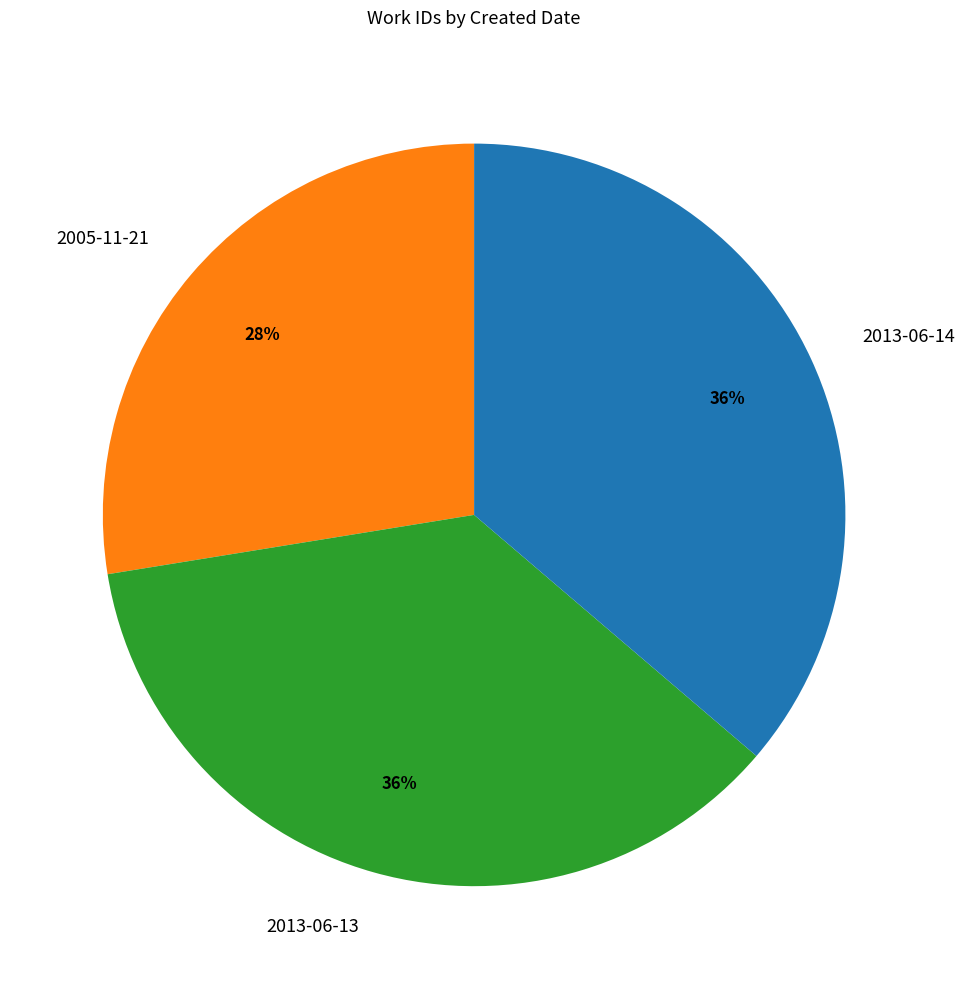

Is it true that 2013-06-14 is 47% of the pie?

False